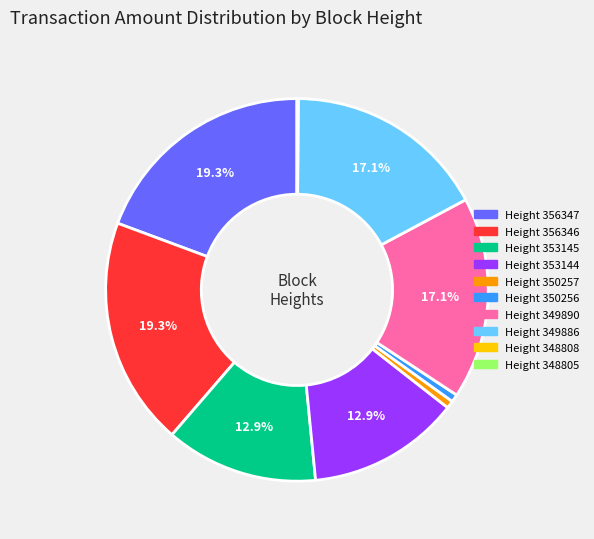

Does any single category account for the majority?

No